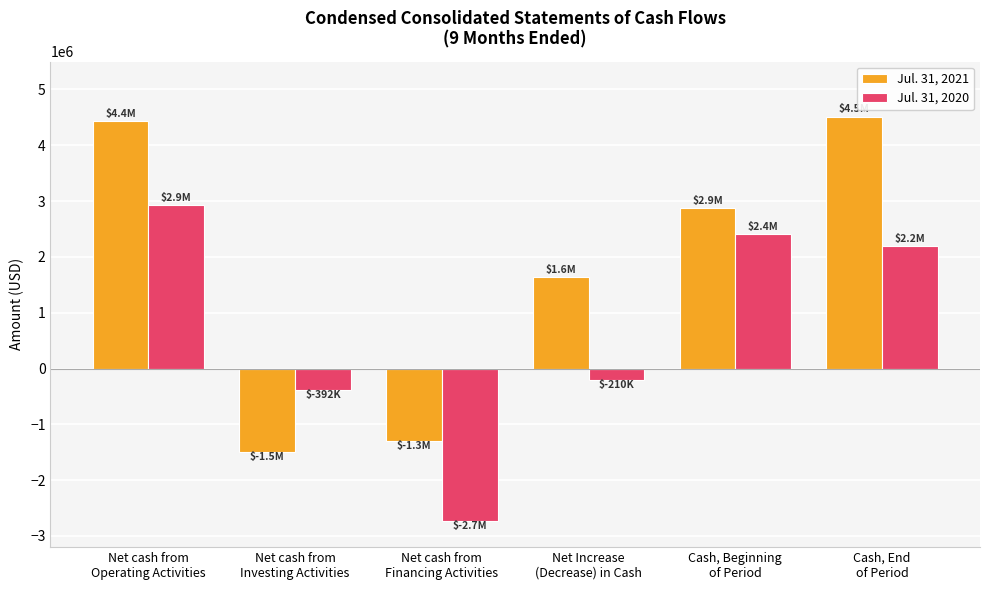

At how many categories does at least one series exceed 2506316?

3